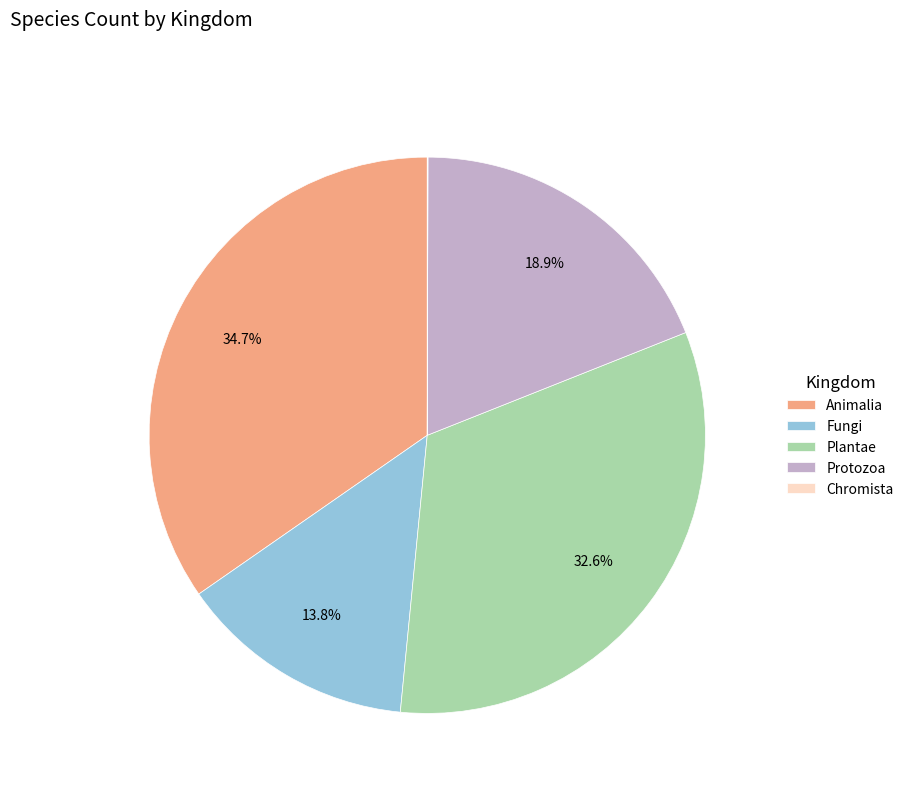

What is the largest slice in the pie chart?

Animalia